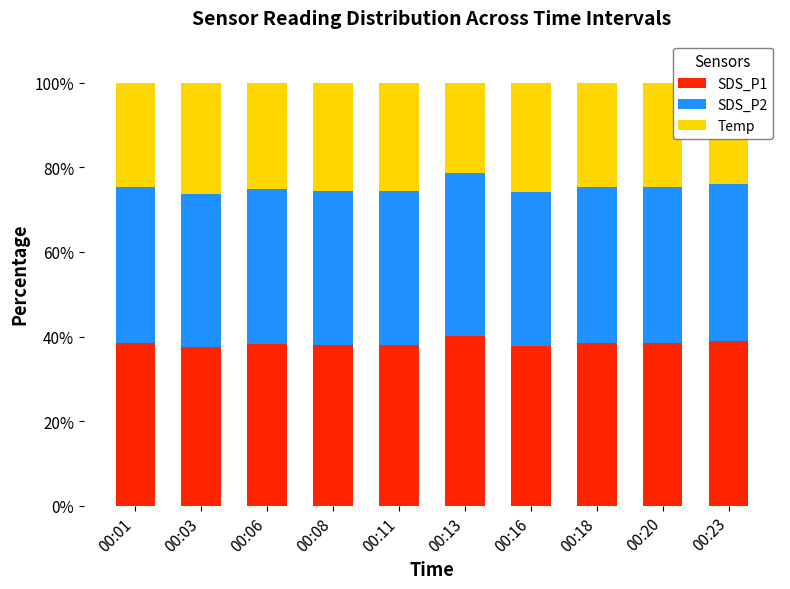

Is it true that SDS_P1 equals 38.9 at 00:23?

True